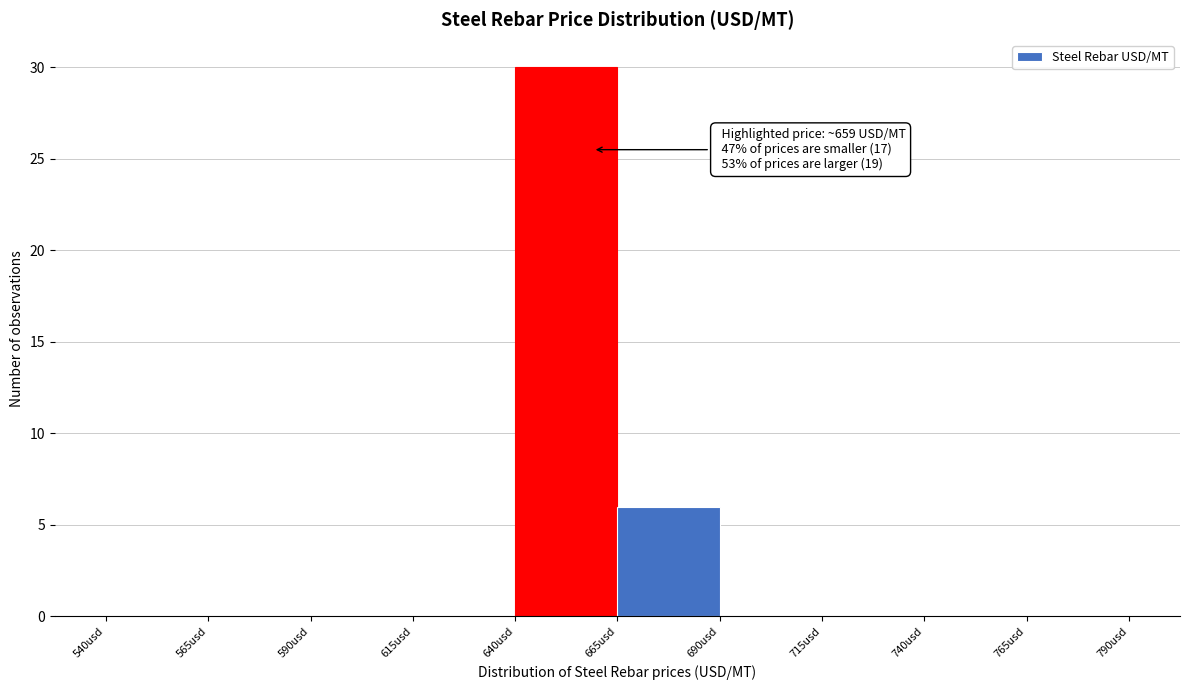

Over which range of the x-axis is the bar tallest?

640 to 665